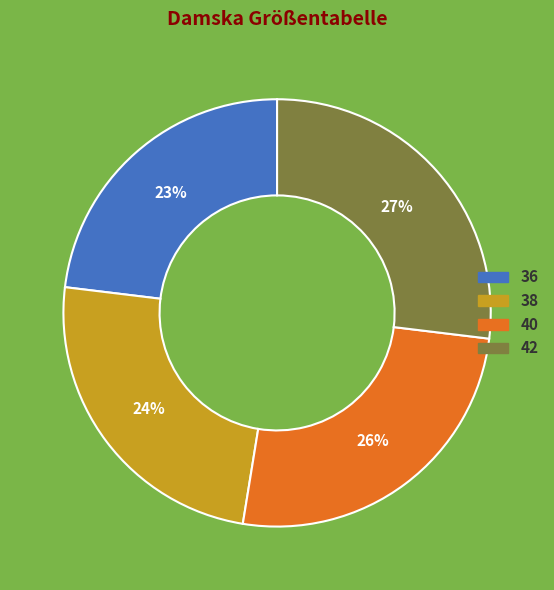

What is the largest slice in the pie chart?

42